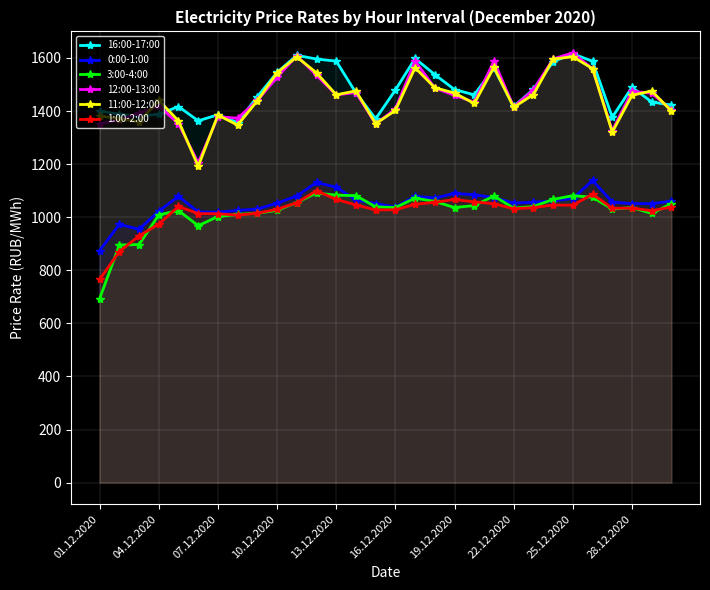

True or false: 0:00-1:00 and 1:00-2:00 cross at least once.

False